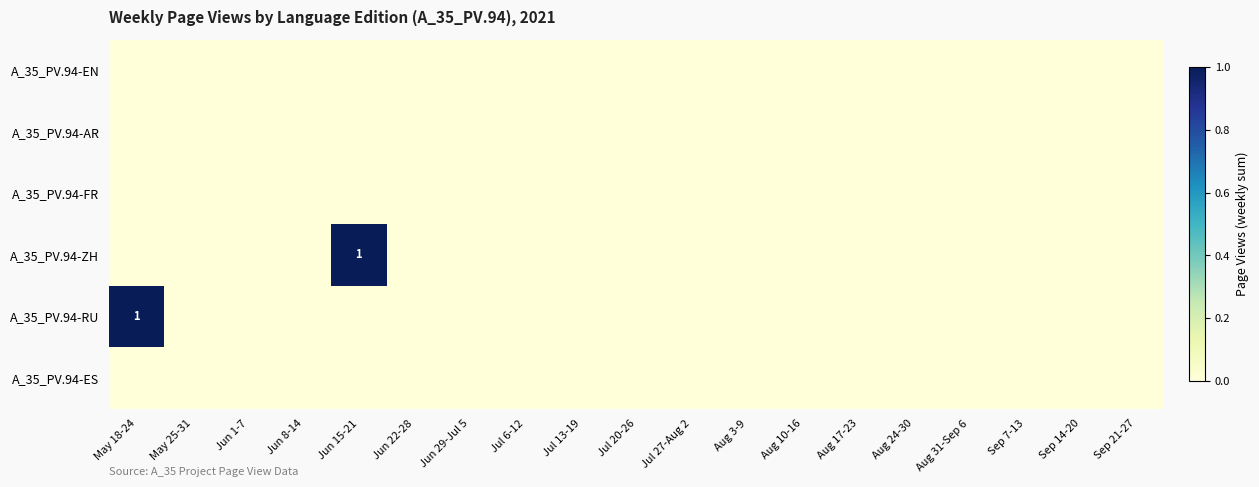

Between Jun 8-14 and Aug 10-16, which series saw the biggest shift?

A_35_PV.94-EN